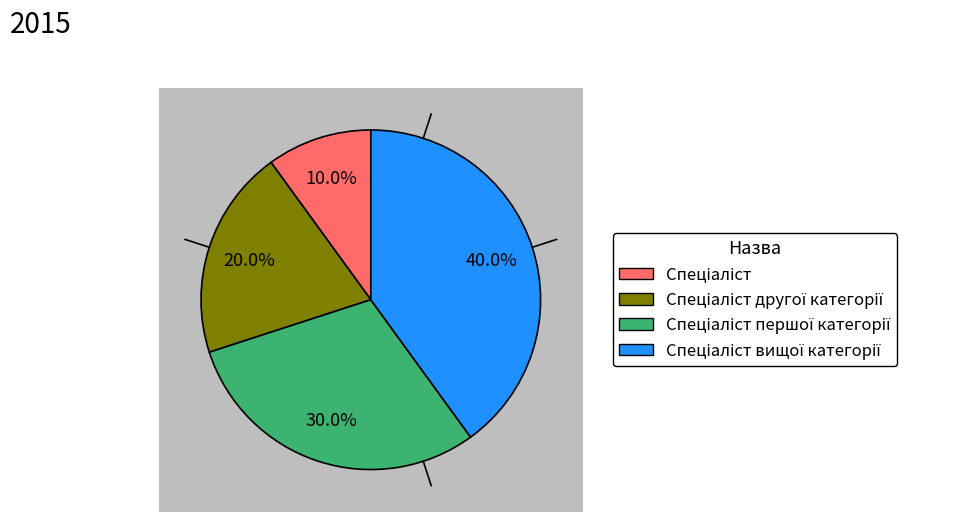

Count the number of slices in the pie.

4